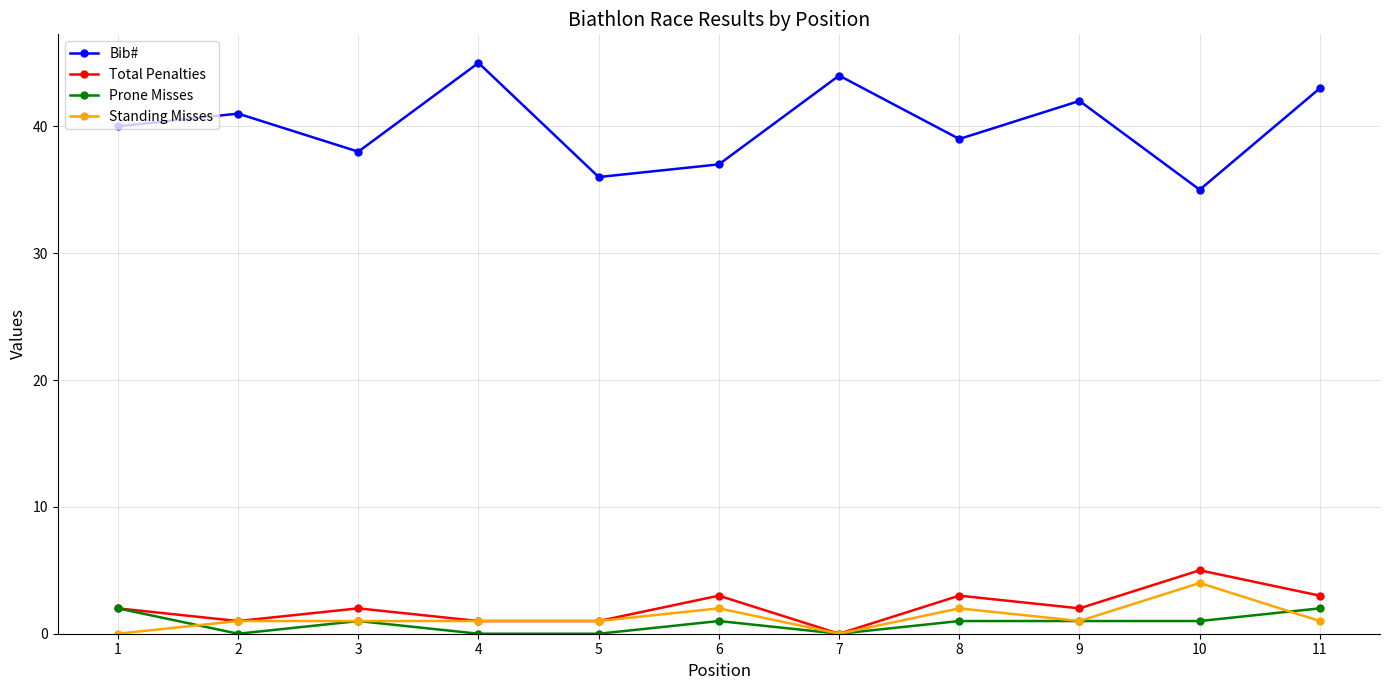

What is the value of the Standing Misses point at the 10th from the left?

4